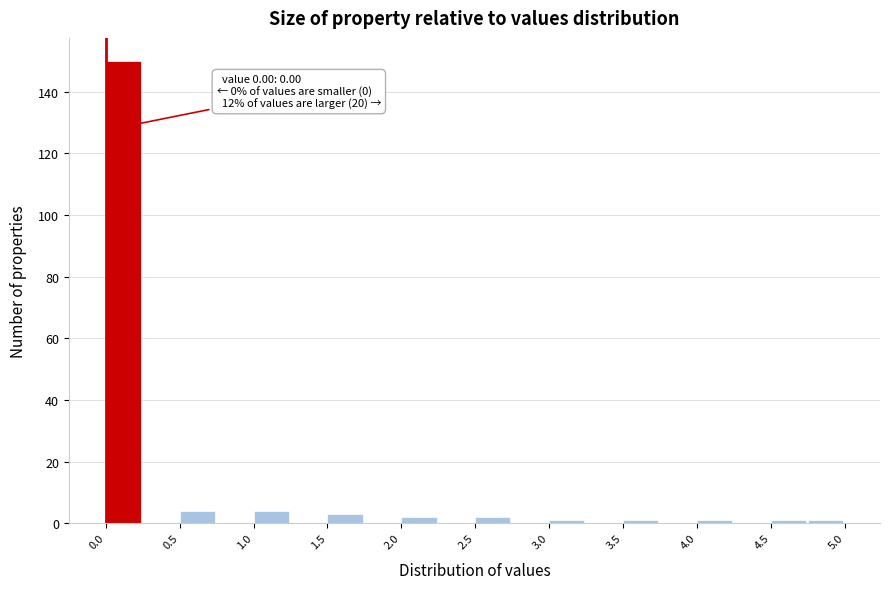

Which range on the x-axis has the tallest bar?

0.00 to 0.25